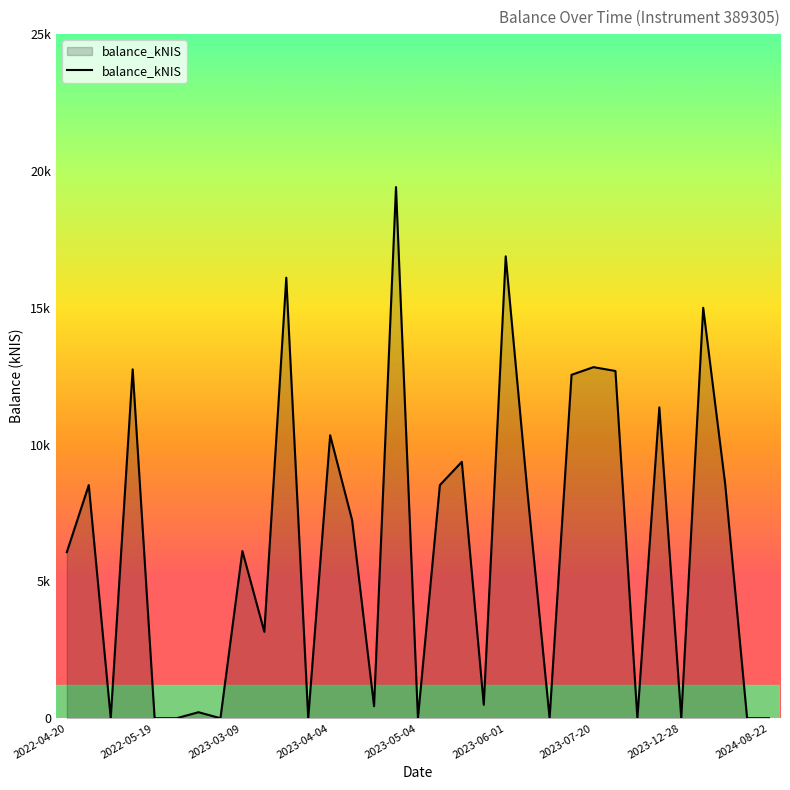

Does the chart have visible grid lines?

No